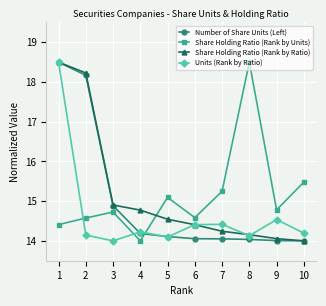

What is the spread (max minus min) of values at 10?

1.5